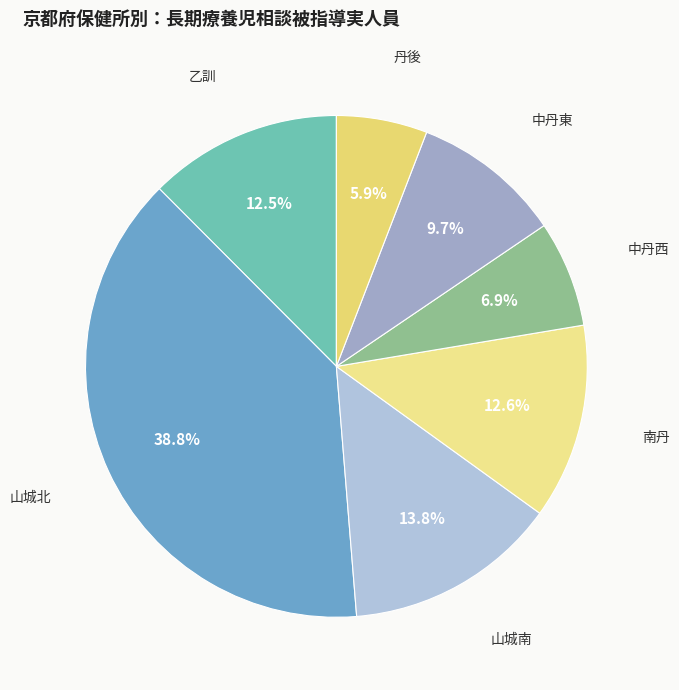

How many segments does this pie chart have?

7